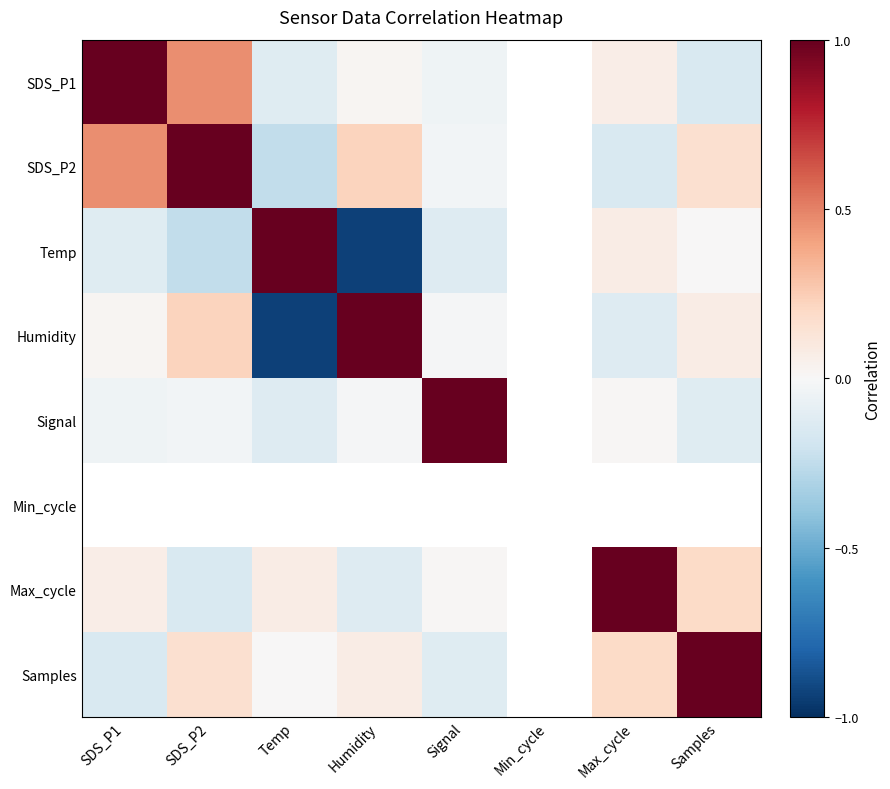

At which label does SDS_P2 reach its peak?

SDS_P2